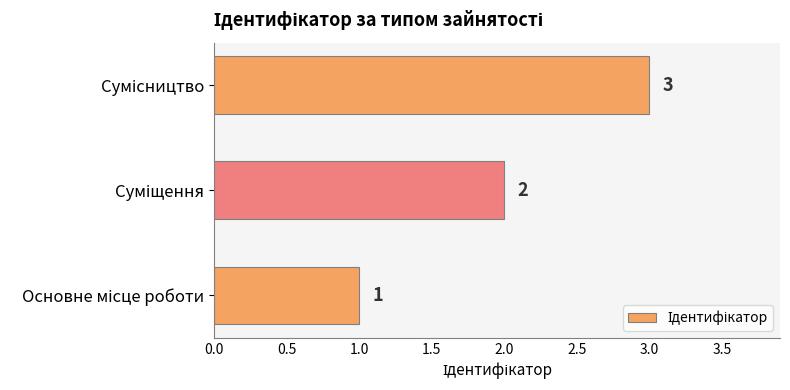

How many distinct data groups are displayed?

1